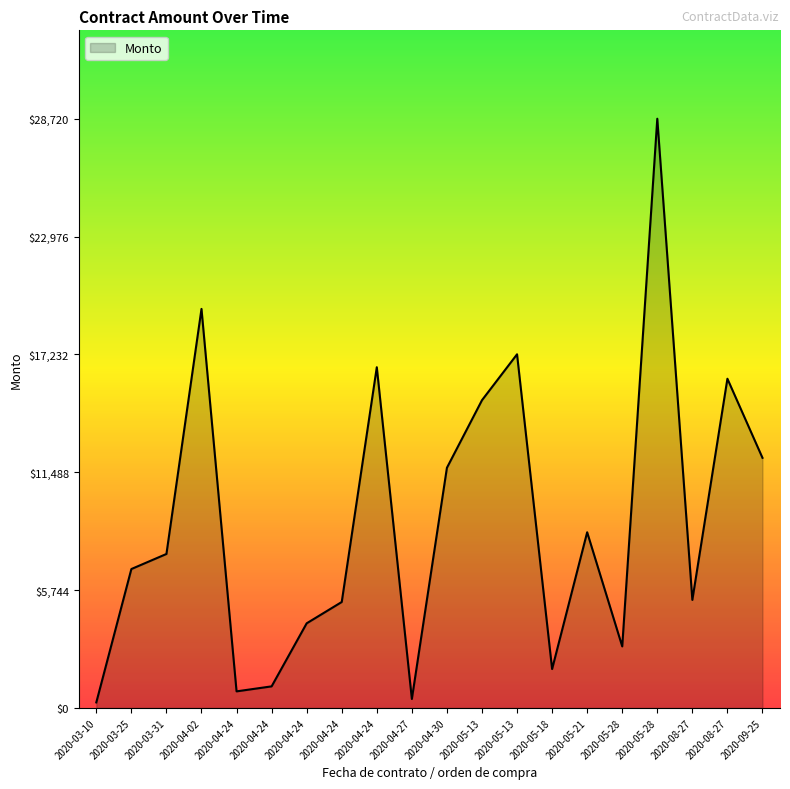

What is the difference between the values at 2020-09-25 and 2020-08-27?

6924.8